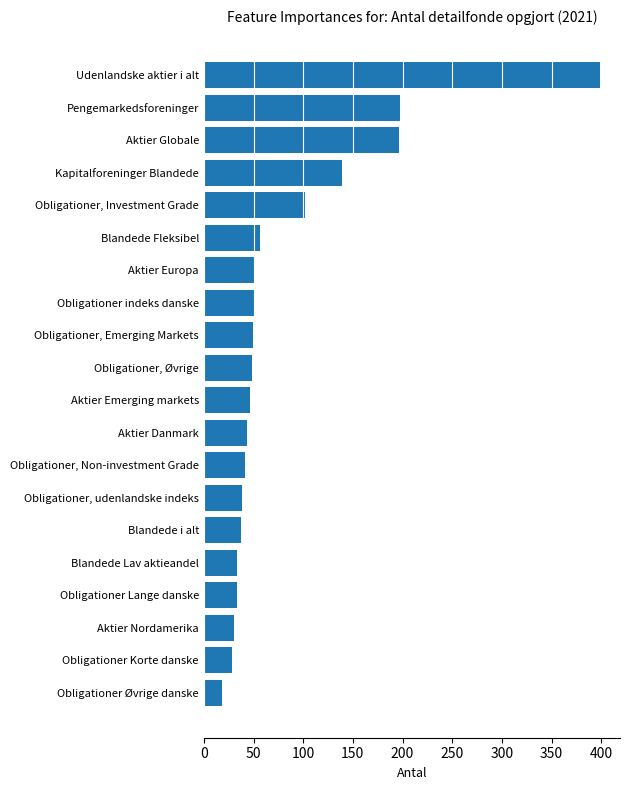

Does the chart contain any negative values?

No